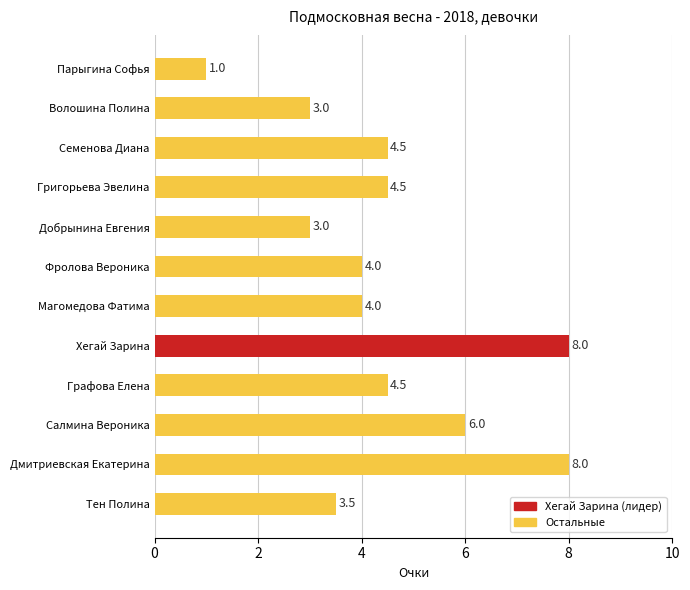

What is the sum of all values?

54.0